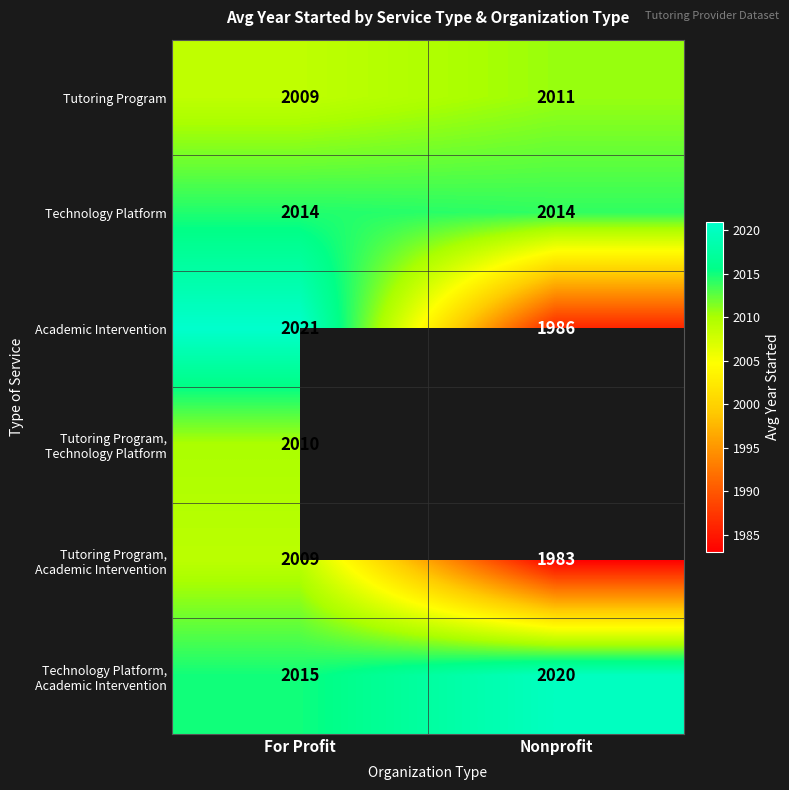

Which category has the lowest value in the Tutoring Program series?

For Profit